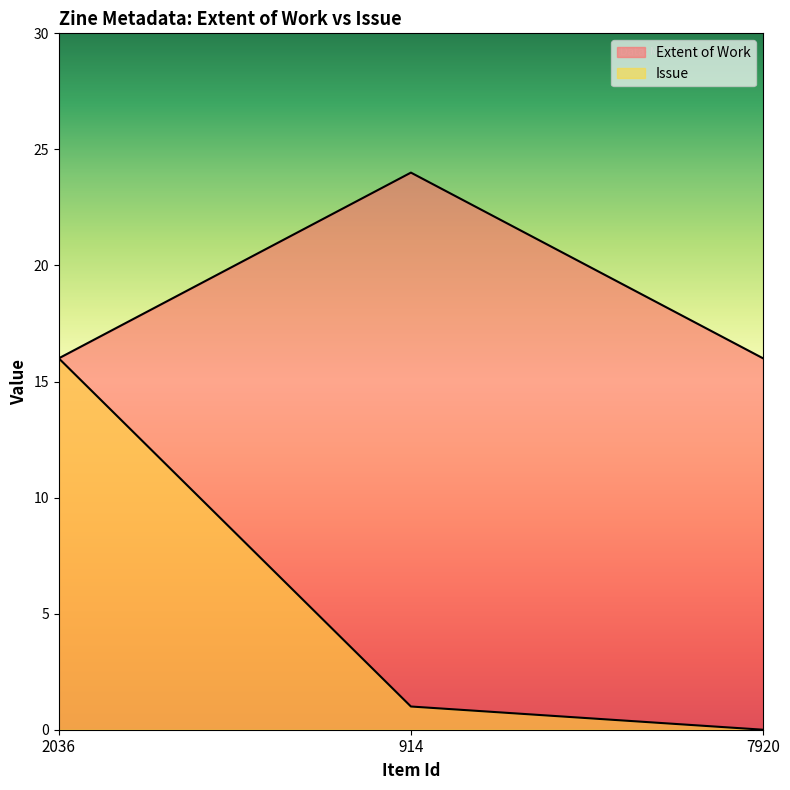

At which category is the sum across all series the highest?

2036